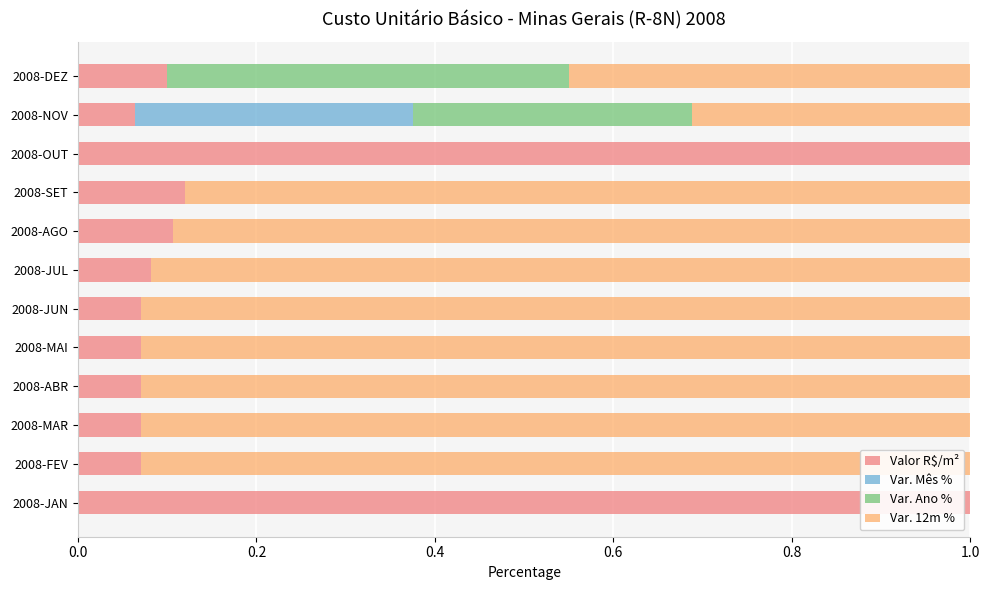

Reading right to left, extract all data points from this chart.

Valor R$/m²: 0.1	0.1	1.0	0.1	0.1	0.1	0.1	0.1	0.1	0.1	0.1	1.0
Var. Mês %: 0.0	0.3	0.0	0.0	0.0	0.0	0.0	0.0	0.0	0.0	0.0	0.0
Var. Ano %: 0.4	0.3	0.0	0.0	0.0	0.0	0.0	0.0	0.0	0.0	0.0	0.0
Var. 12m %: 0.4	0.3	0.0	0.9	0.9	0.9	0.9	0.9	0.9	0.9	0.9	0.0